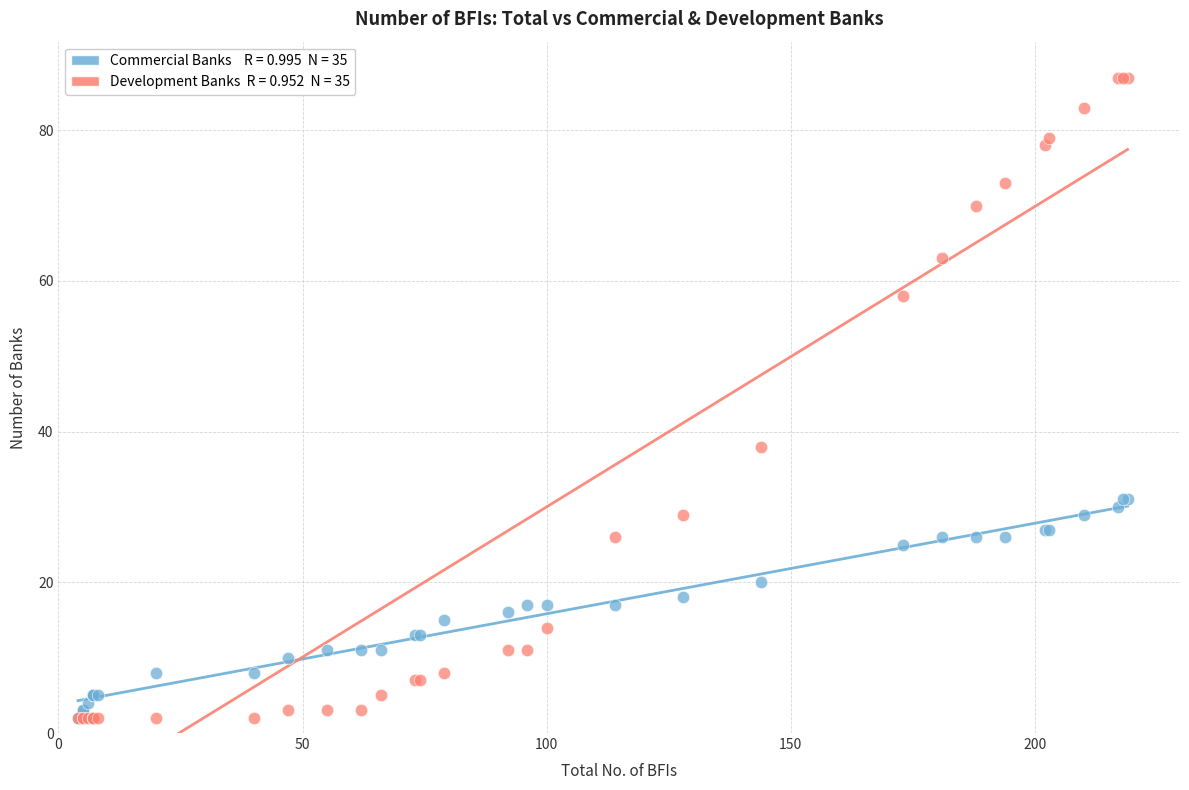

Across all series, what Y value is closest to 44?

38